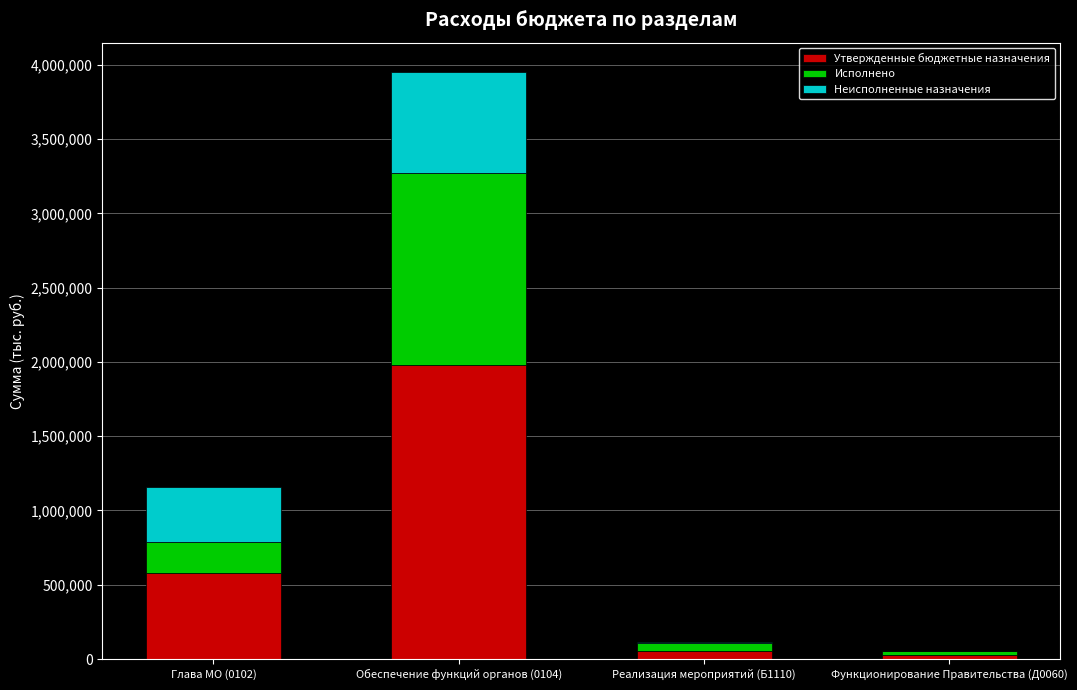

Where is Утвержденные бюджетные назначения nearest to the value 1001447?

Глава МО (0102)